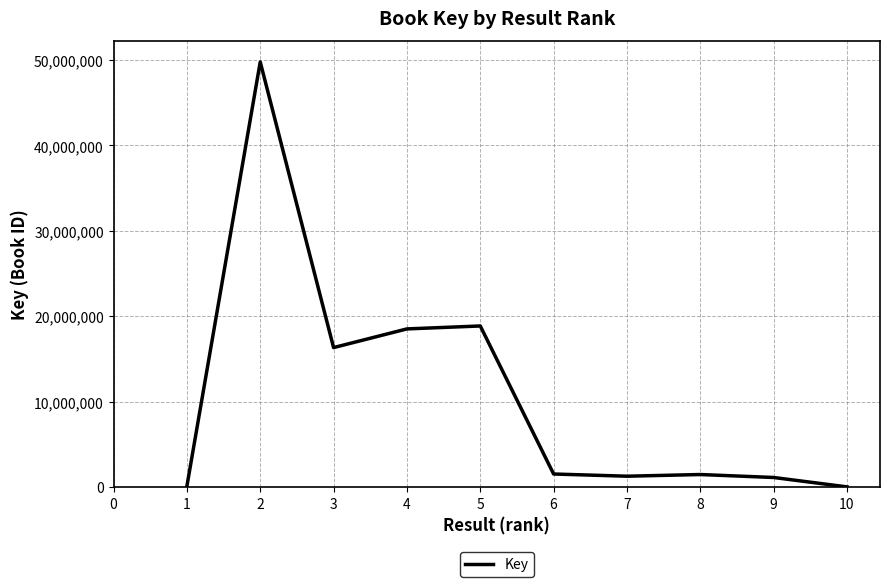

What is the difference between the maximum and minimum values?

49776603